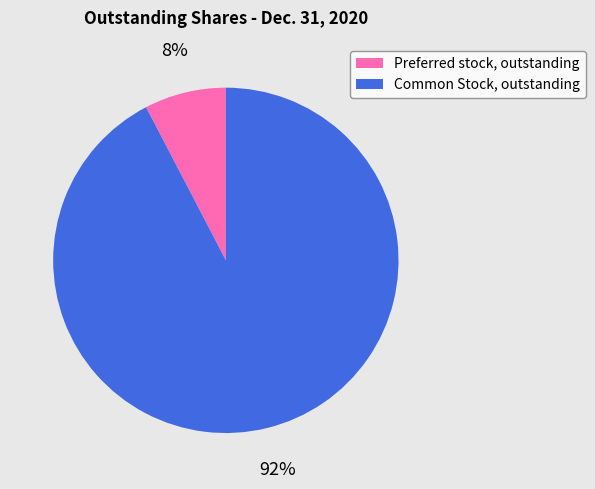

Rank the categories by value from highest to lowest.

Common Stock, outstanding, Preferred stock, outstanding